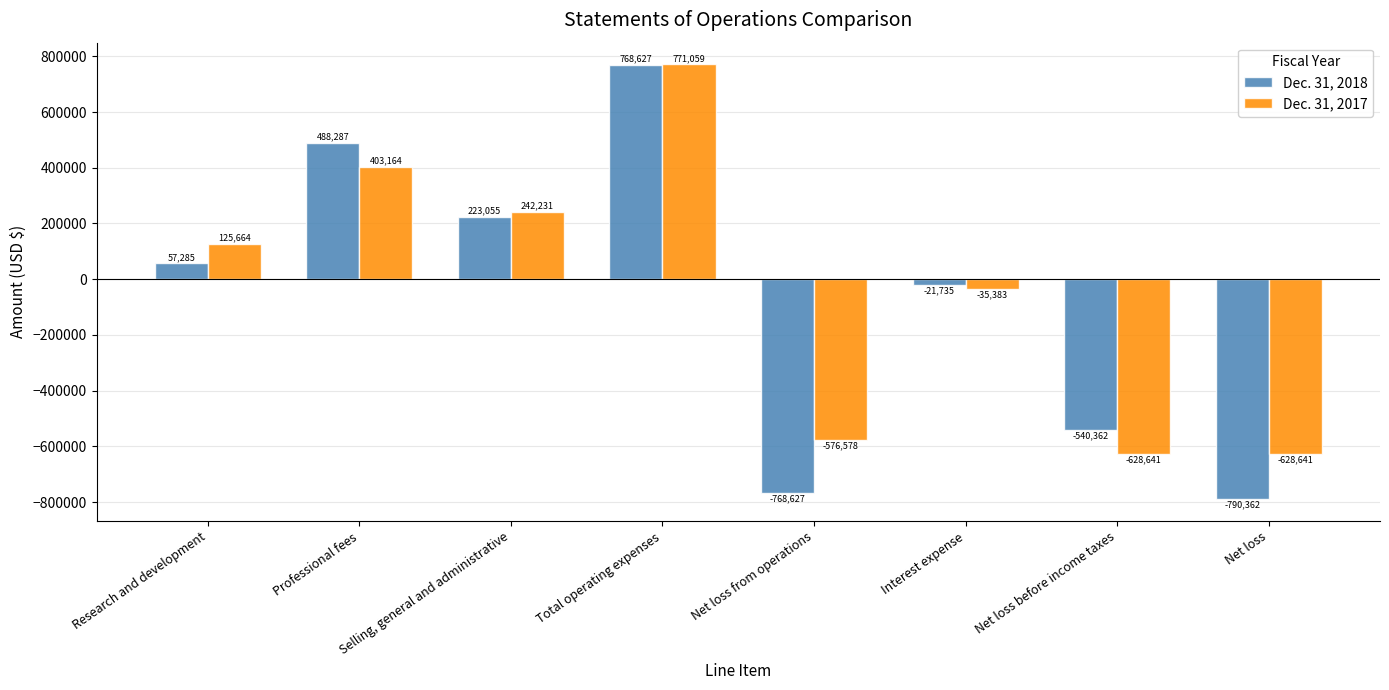

At how many categories does at least one series exceed 675837?

1